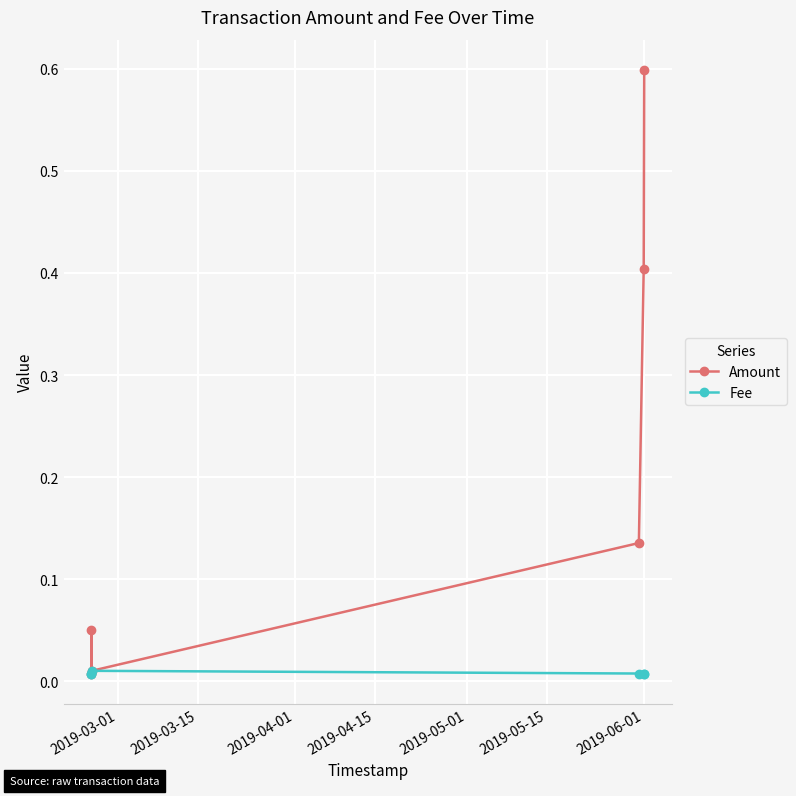

Count the Fee values in the range 0 to 1.

6